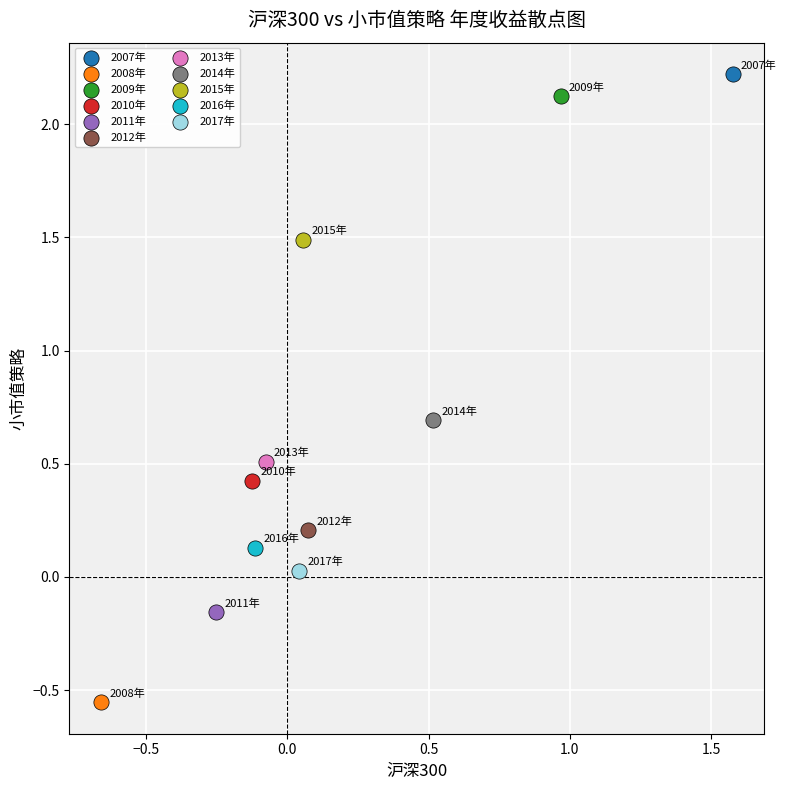

Which series reaches the maximum Y coordinate?

2007年